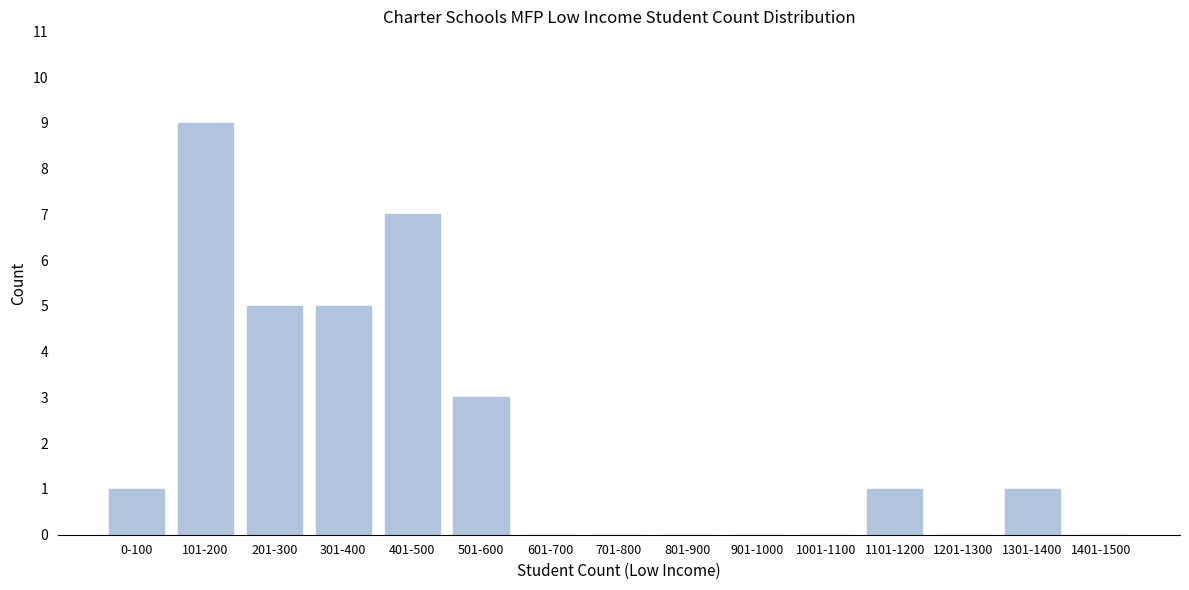

Reading left to right, extract all data points from this chart.

0-100=1	101-200=9	201-300=5	301-400=5	401-500=7	501-600=3	601-700=0	701-800=0	801-900=0	901-1000=0	1001-1100=0	1101-1200=1	1201-1300=0	1301-1400=1	1401-1500=0